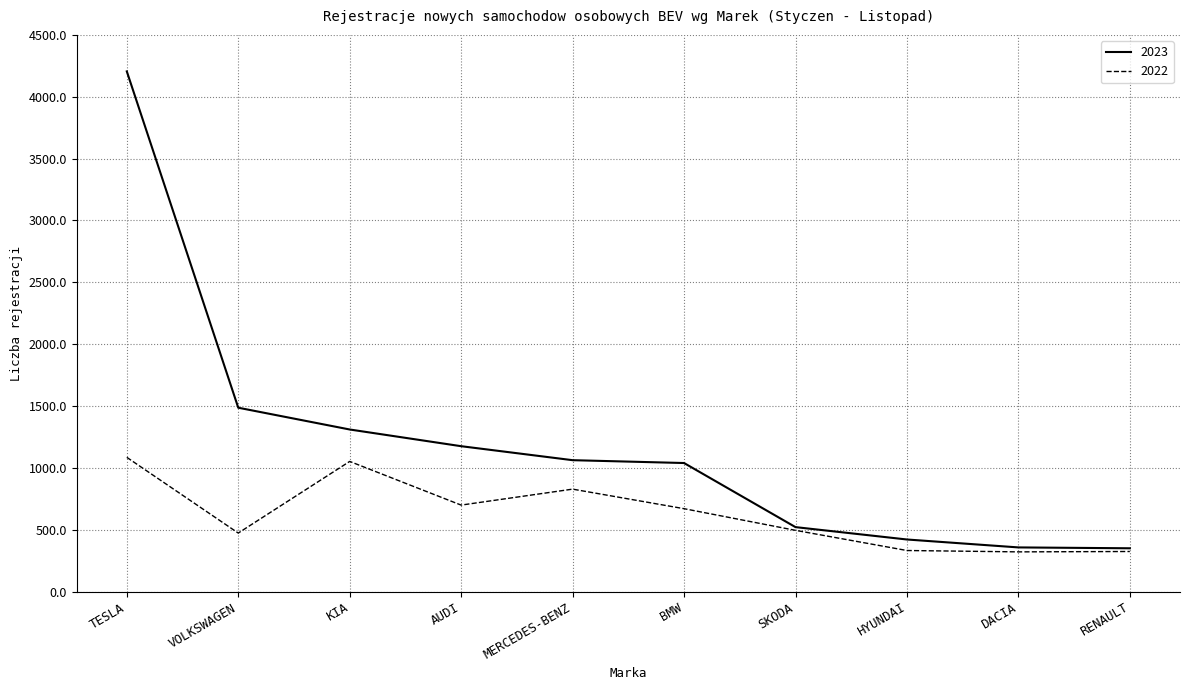

At TESLA, list the series in order from smallest to largest.

2022, 2023